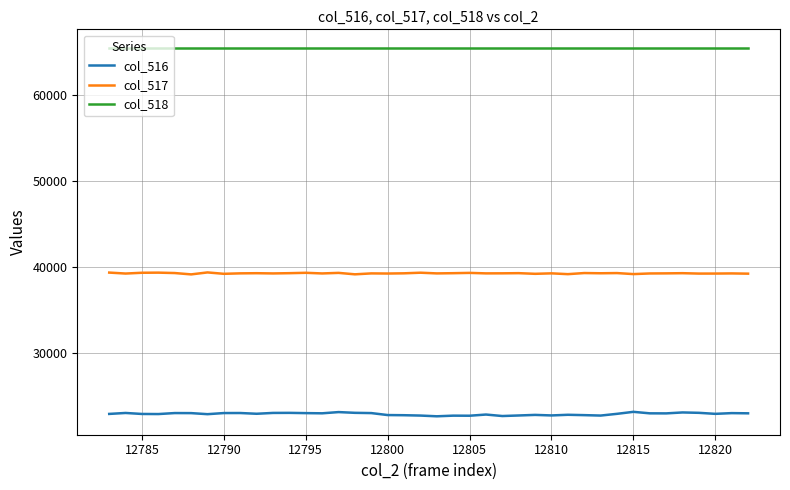

Which series has the largest total across all categories?

col_518